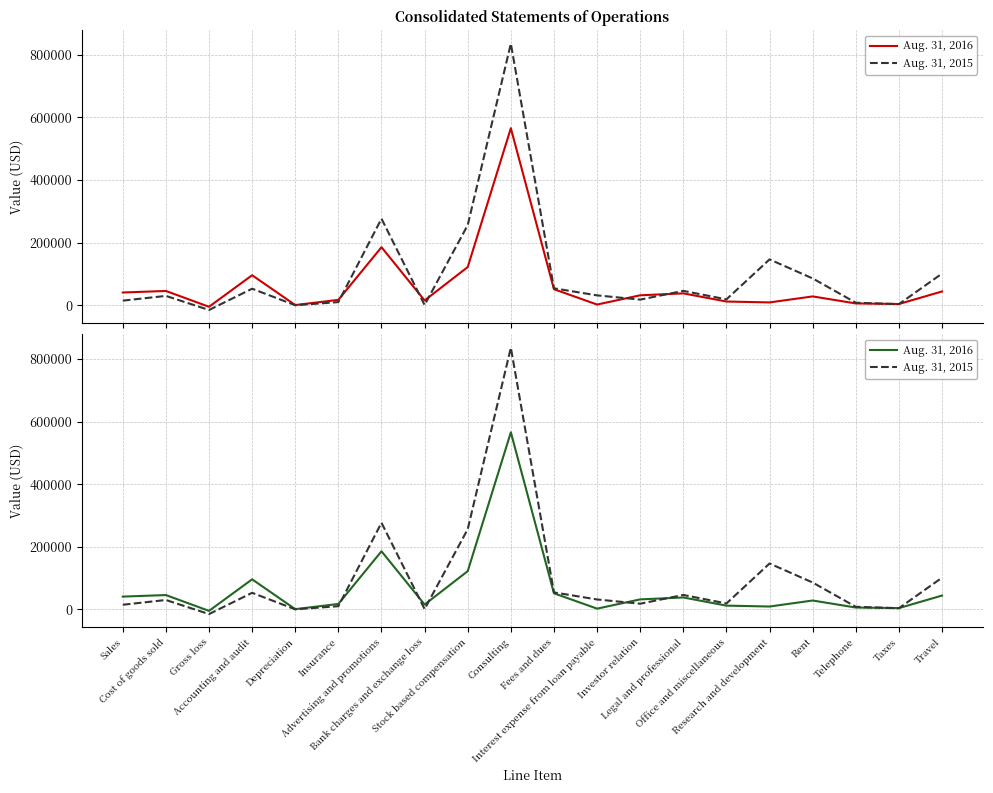

Which series ends up on top after the final intersection of Aug. 31, 2016 and Aug. 31, 2015?

Aug. 31, 2015